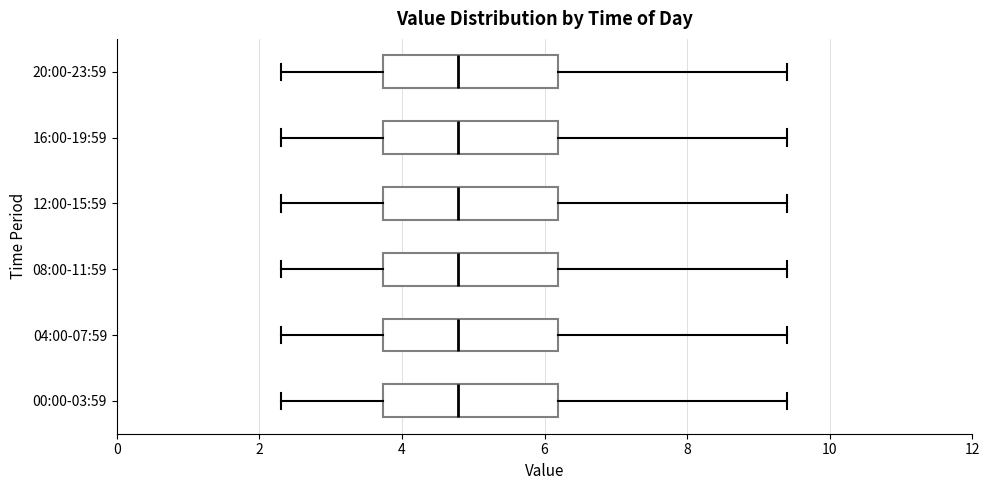

Where is the right edge of the box for 12:00-15:59 on the x-axis? The values are not printed on the chart, so give them approximately, as read against the axis.

6.2